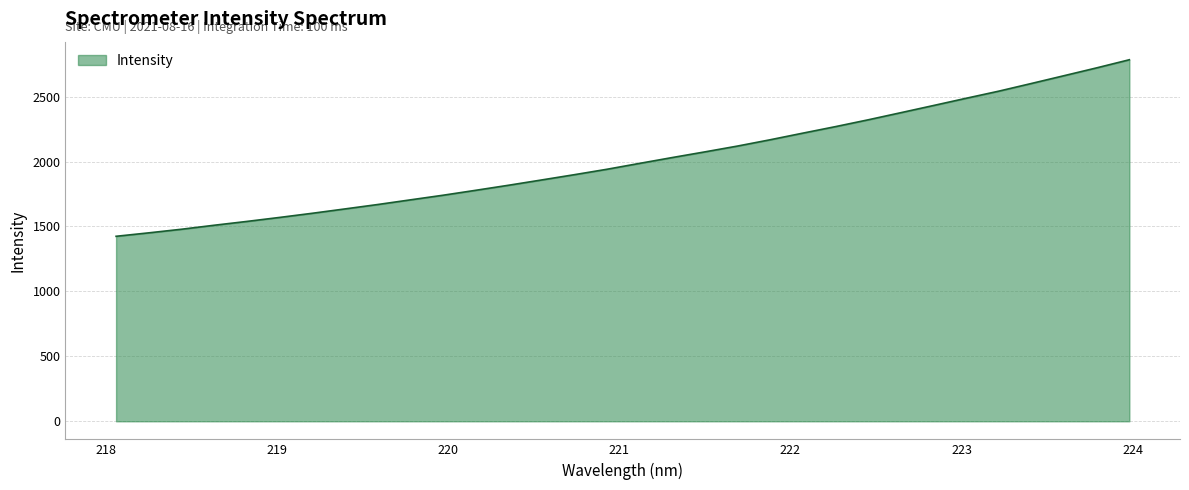

What is the greatest value displayed?

2784.1